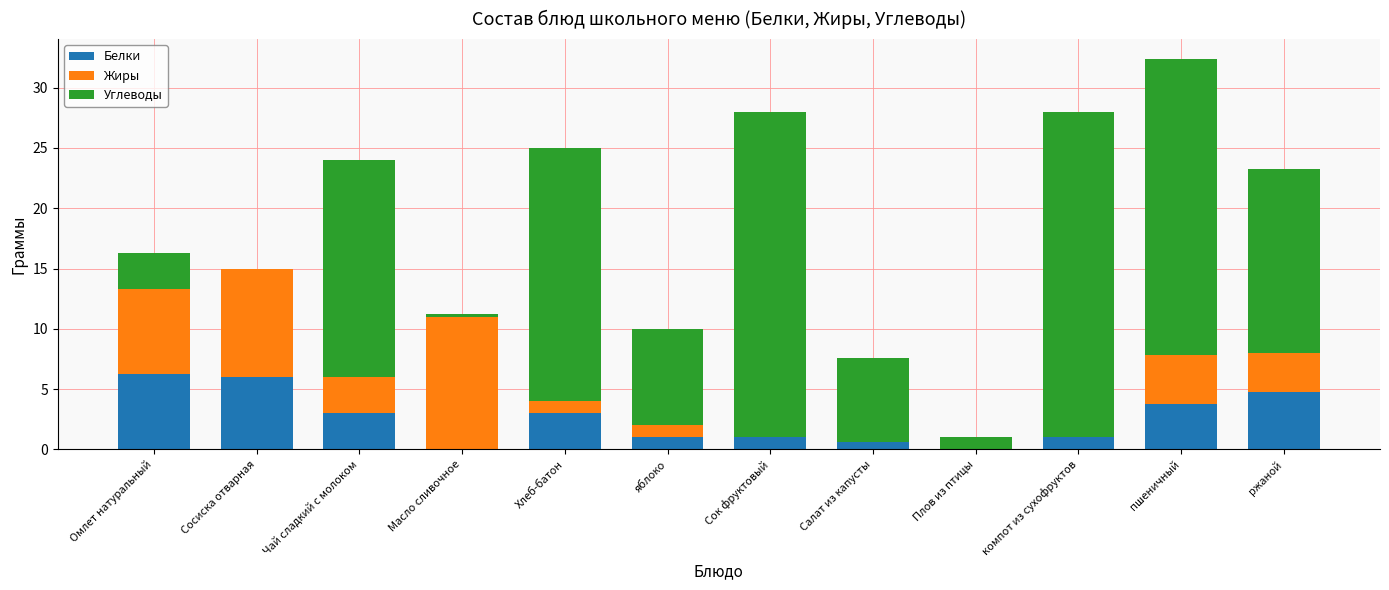

How many series are shown in this chart?

3